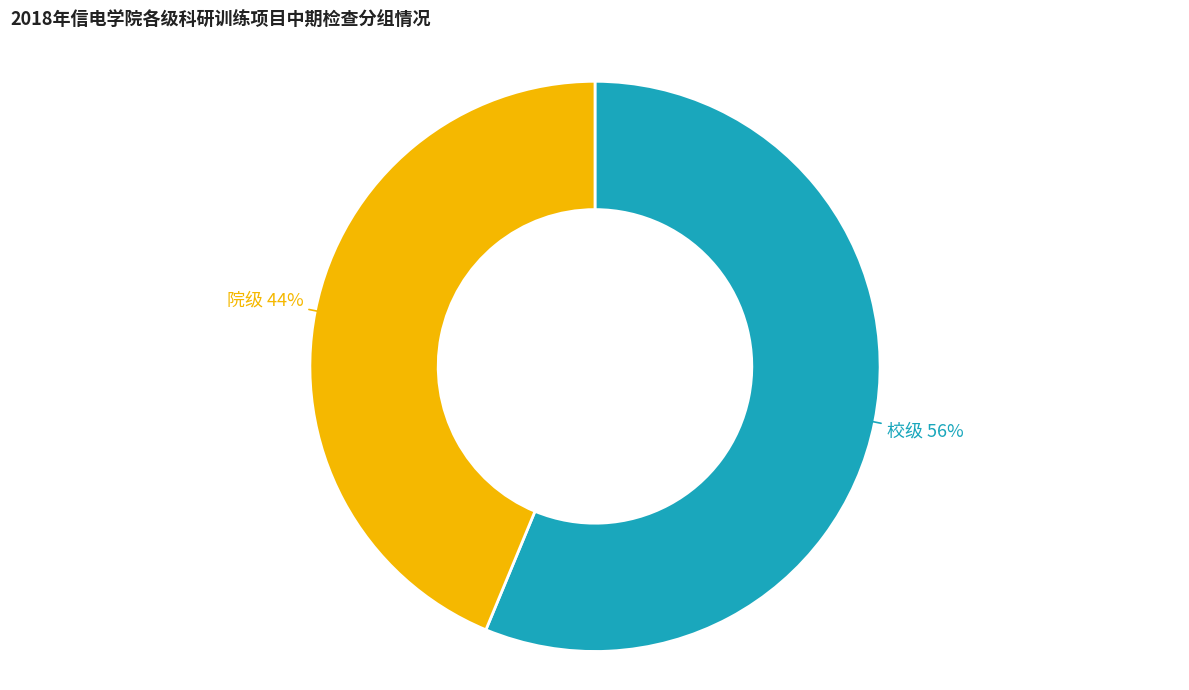

Which has a higher value, 院级 or 校级?

校级